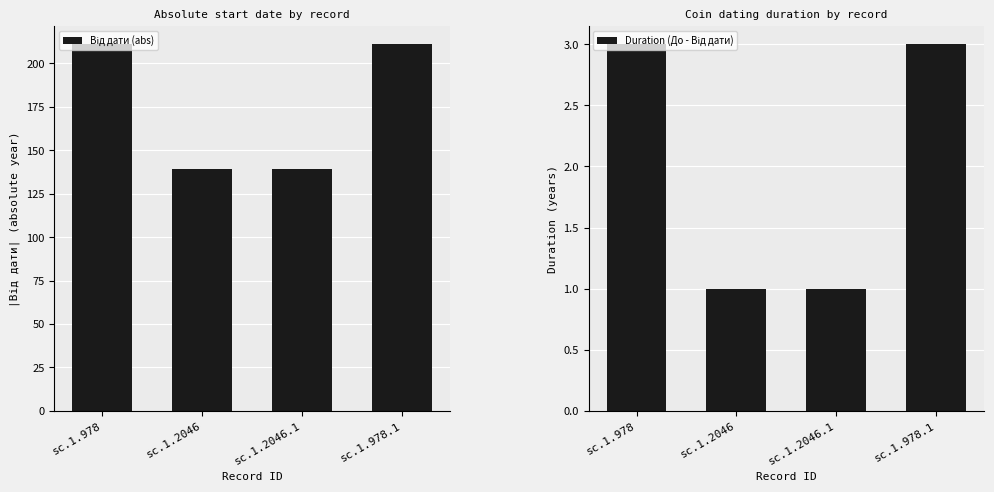

What is the total value across all series at sc.1.2046.1?

140